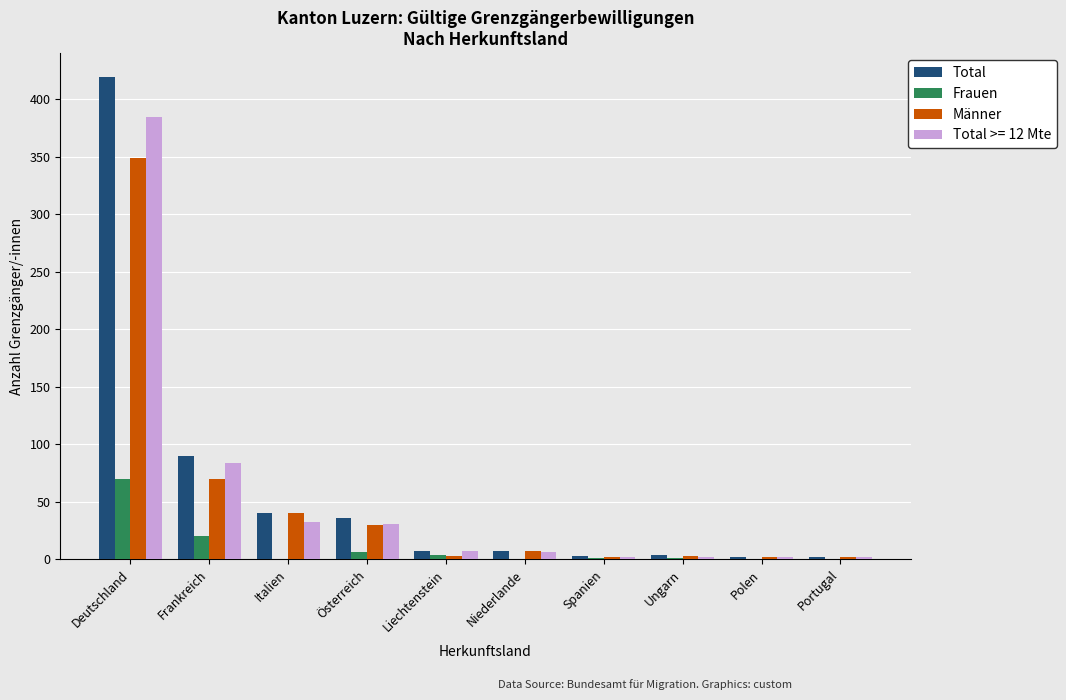

At which category is the sum across all series the highest?

Deutschland